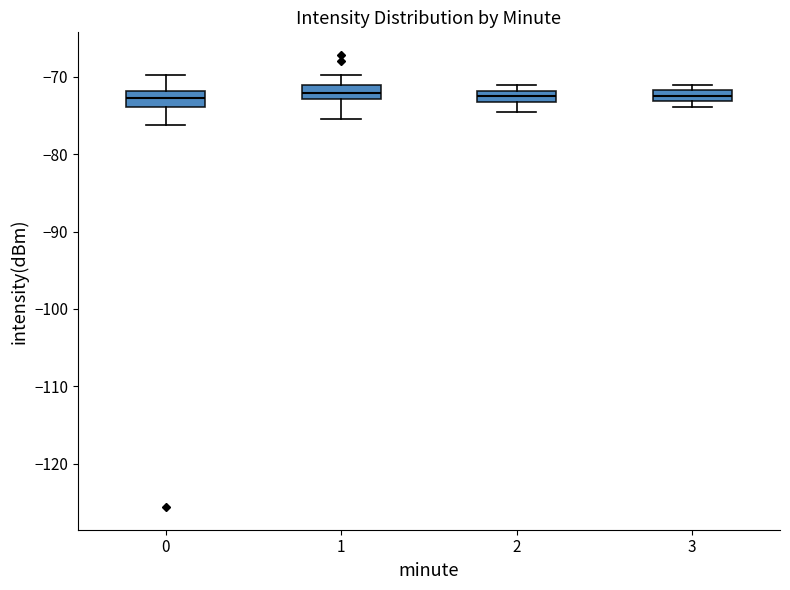

Where is the lower edge of the box at x = 0 on the y-axis? The values are not printed on the chart, so give them approximately, as read against the axis.

-74